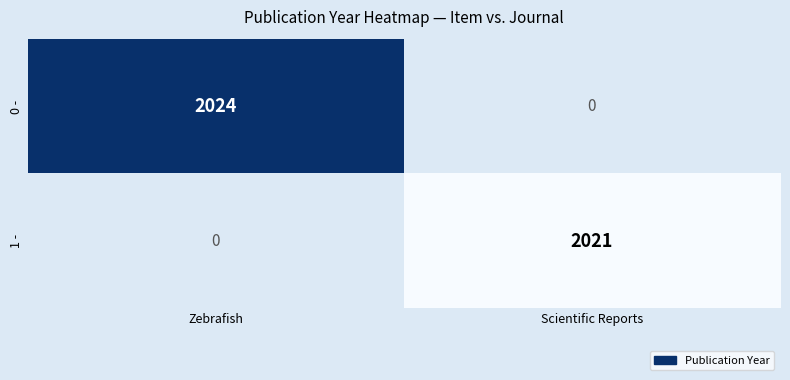

Which series has the largest range (max minus min)?

0 -